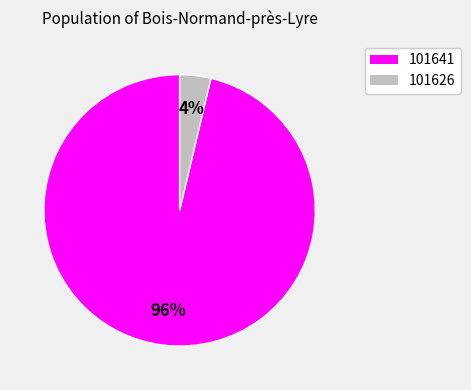

To the nearest percent, what portion does 101626 represent?

4%